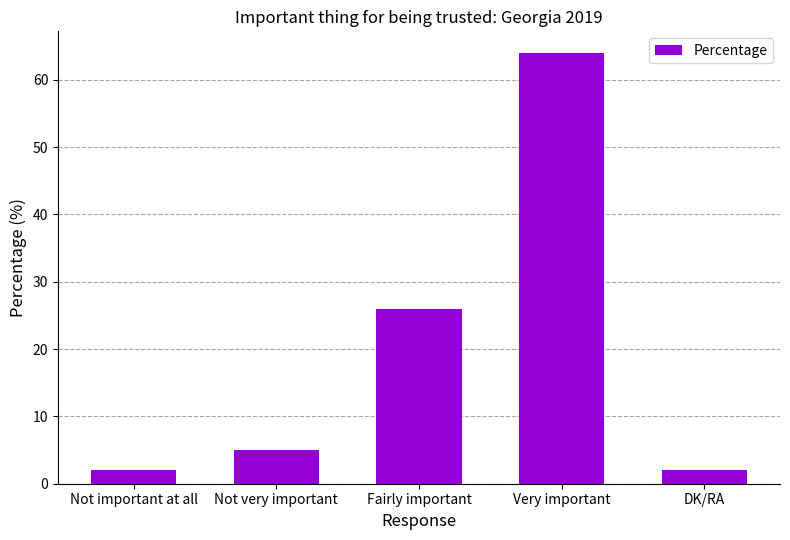

What is the ratio of the value at Not important at all to the value at Not very important?

0.4